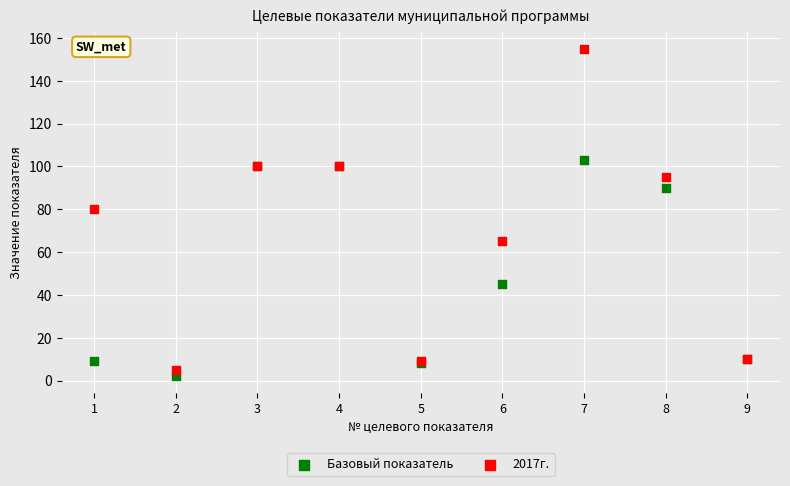

In the Базовый показатель series, what Y value is closest to 52?

45